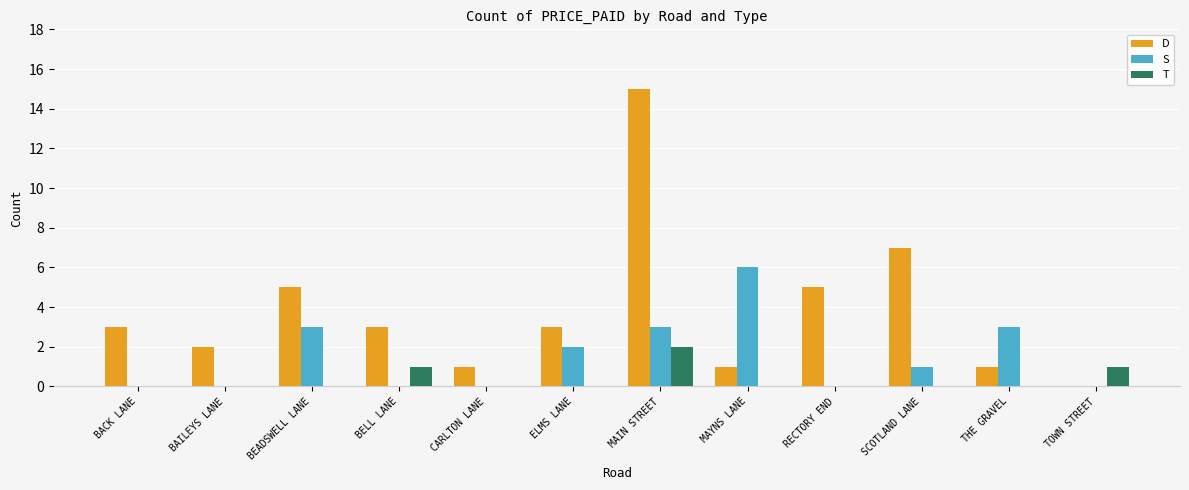

Which label corresponds to the largest value in the chart?

MAIN STREET